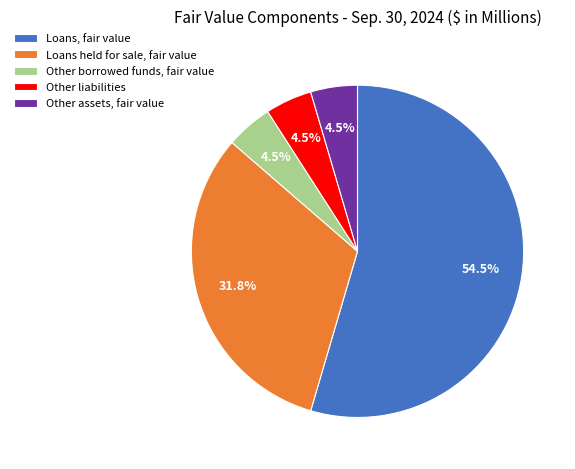

Between Loans, fair value and Other borrowed funds, fair value, which is larger?

Loans, fair value